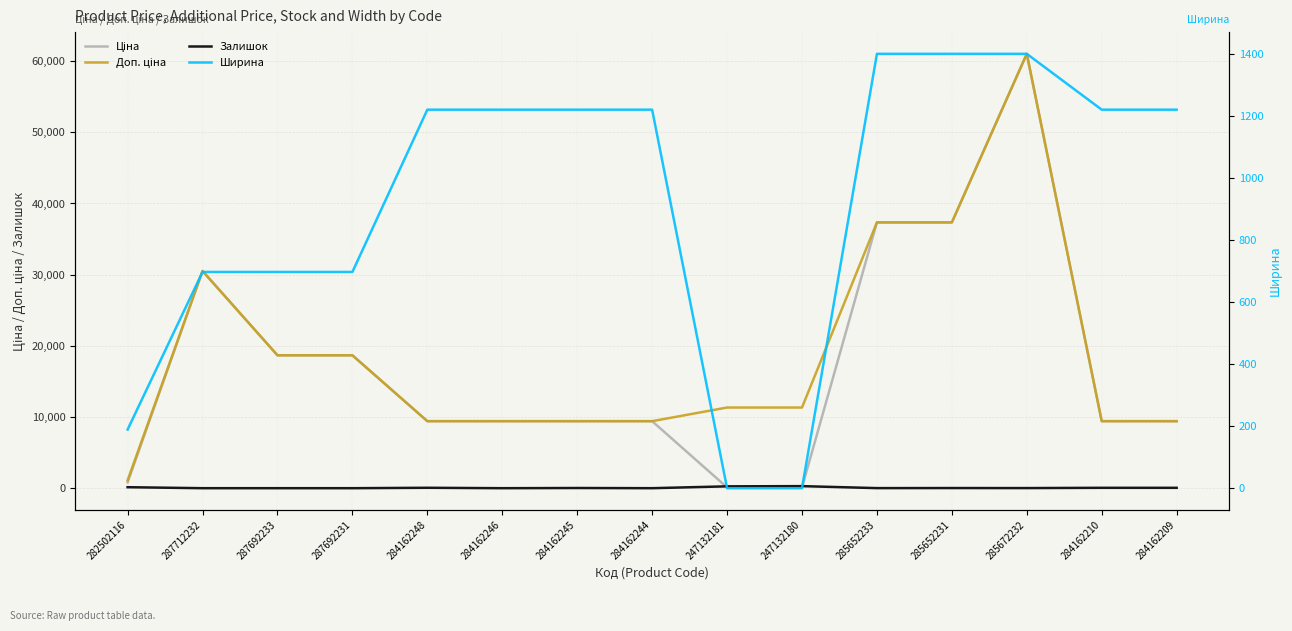

Reading left to right, extract all data points from this chart.

Ціна: 282502116=813.0	287712232=30512.3	287692233=18671.5	287692231=18671.5	284162248=9416.9	284162246=9416.9	284162245=9416.9	284162244=9416.9	247132181=113.3	247132180=113.3	285652233=37343.0	285652231=37343.0	285672232=61024.7	284162210=9416.9	284162209=9416.9
Доп. ціна: 282502116=1101.8	287712232=30512.3	287692233=18671.5	287692231=18671.5	284162248=9416.9	284162246=9416.9	284162245=9416.9	284162244=9416.9	247132181=11334.0	247132180=11334.0	285652233=37343.0	285652231=37343.0	285672232=61024.7	284162210=9416.9	284162209=9416.9
Залишок: 282502116=140.0	287712232=0.0	287692233=0.0	287692231=0.0	284162248=59.0	284162246=0.0	284162245=27.0	284162244=1.0	247132181=260.0	247132180=290.0	285652233=11.0	285652231=21.0	285672232=16.0	284162210=54.0	284162209=54.0
Ширина: 282502116=189.0	287712232=697.0	287692233=697.0	287692231=697.0	284162248=1220.0	284162246=1220.0	284162245=1220.0	284162244=1220.0	247132181=0.0	247132180=0.0	285652233=1400.0	285652231=1400.0	285672232=1400.0	284162210=1220.0	284162209=1220.0